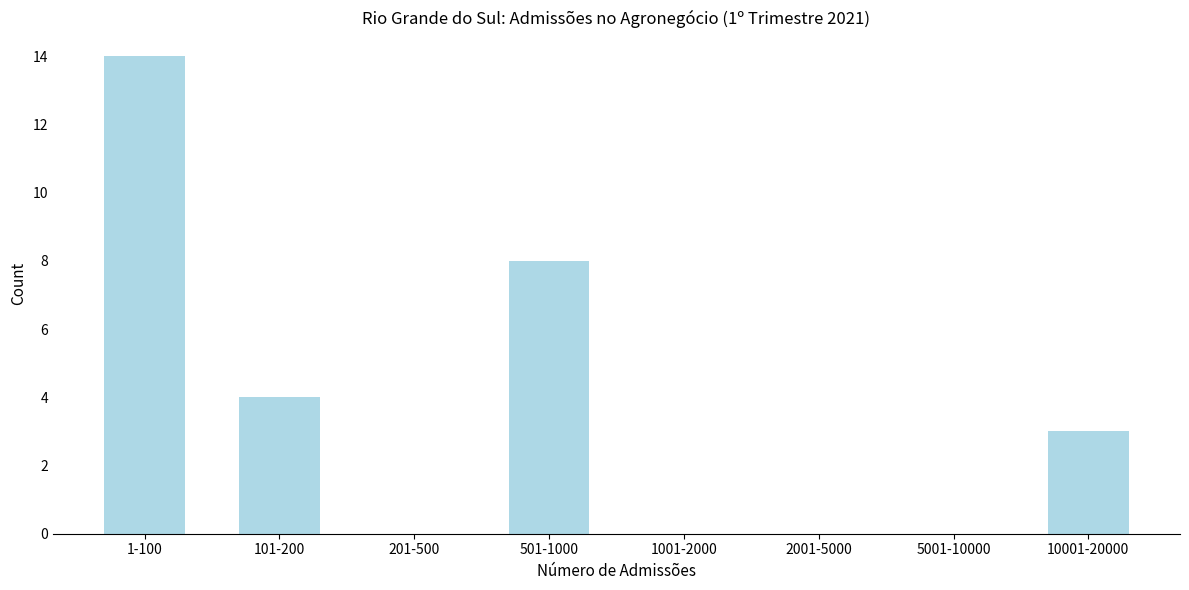

Reading right to left, extract all data points from this chart.

10001-20000=3	5001-10000=0	2001-5000=0	1001-2000=0	501-1000=8	201-500=0	101-200=4	1-100=14